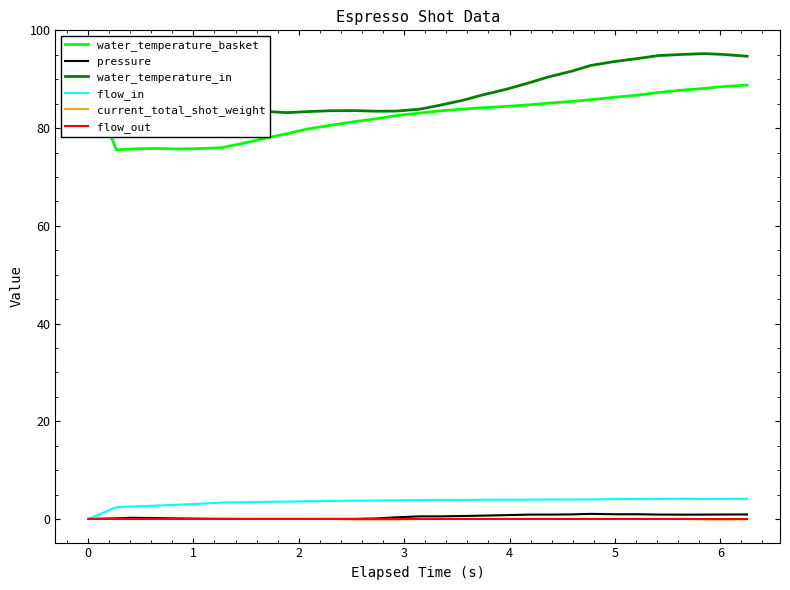

What is the sum of all current_total_shot_weight values?

-0.4